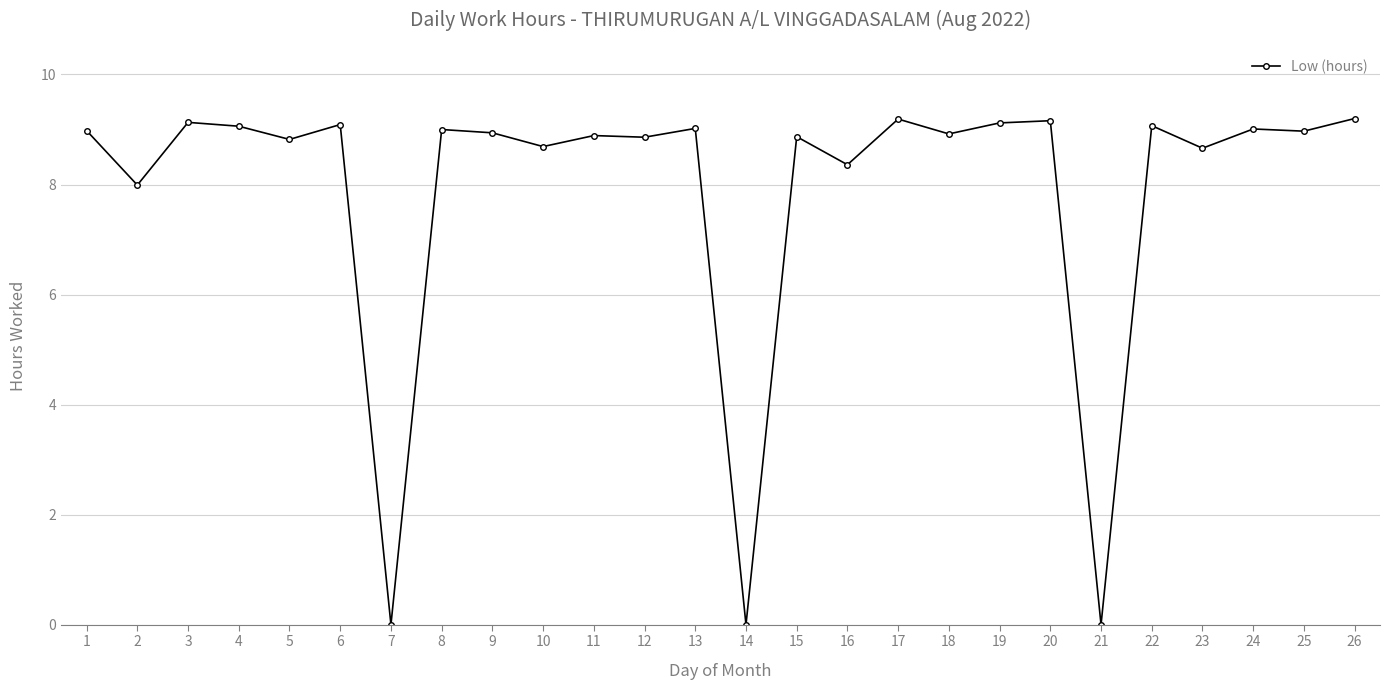

True or false: the data shows 11.6 at 12.

False